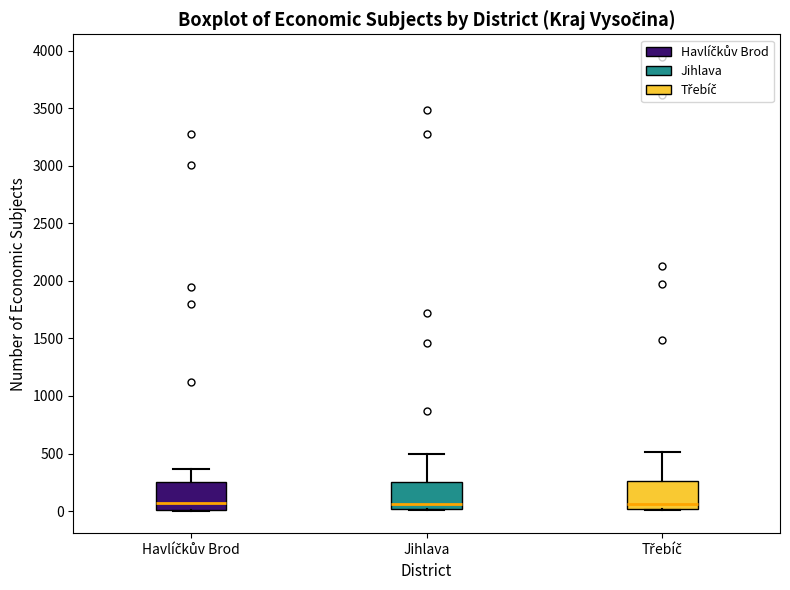

Where does the upper whisker of the box for Třebíč end on the y-axis? The values are not printed on the chart, so give them approximately, as read against the axis.

500